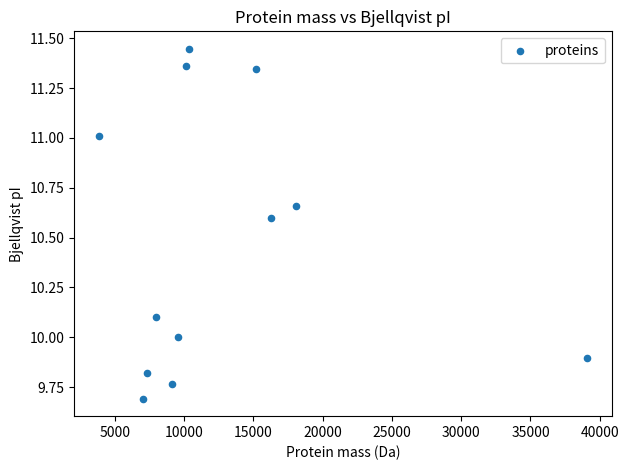

What is the range of Y values (max minus min)?

1.8